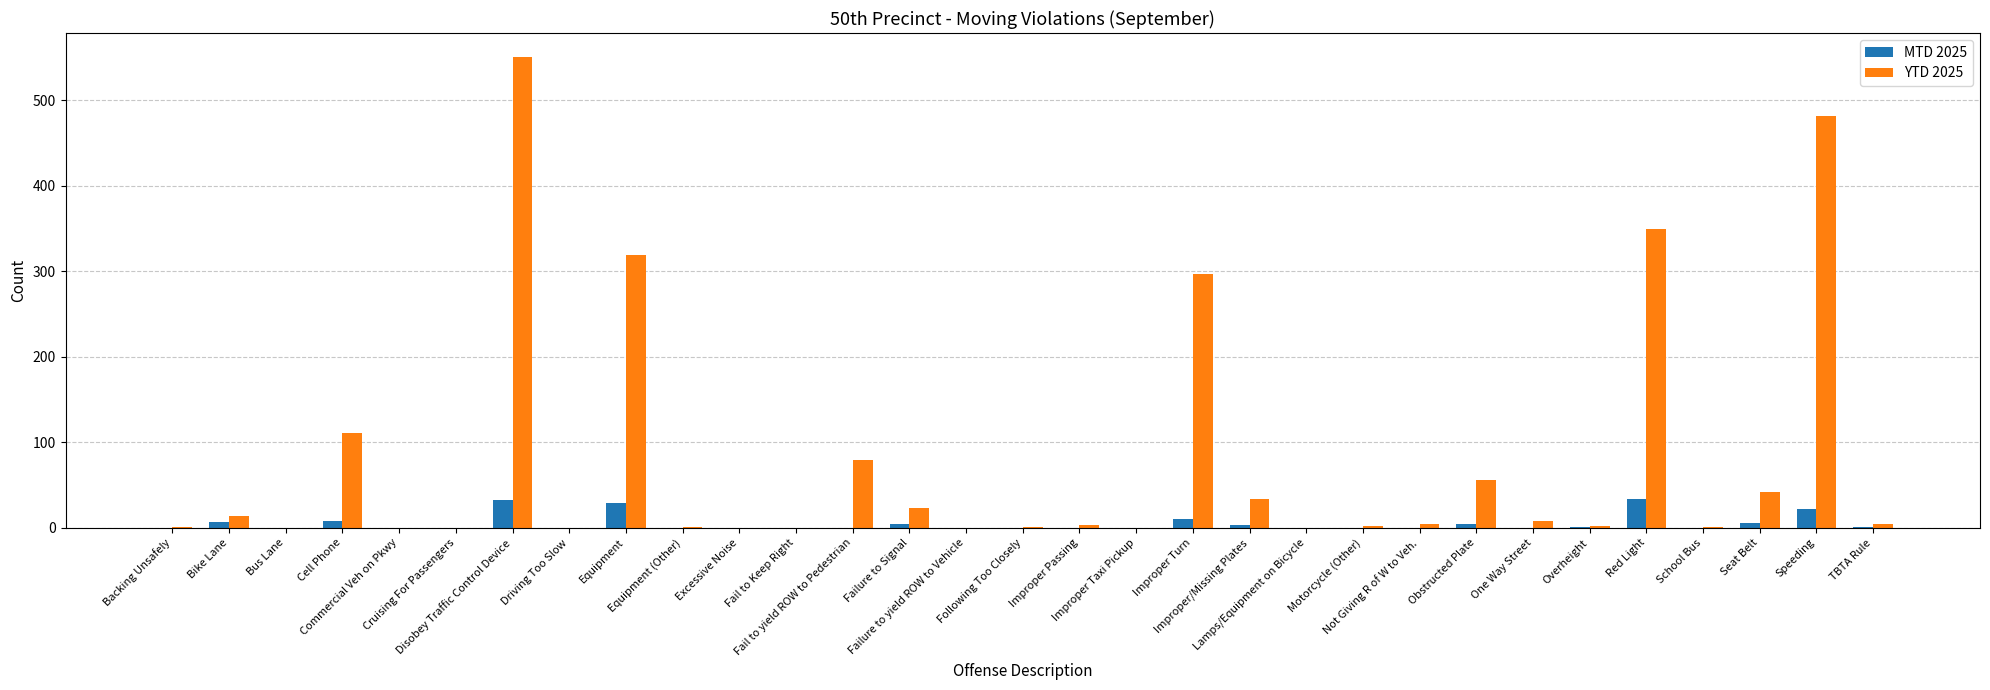

Which series has the largest total across all categories?

YTD 2025